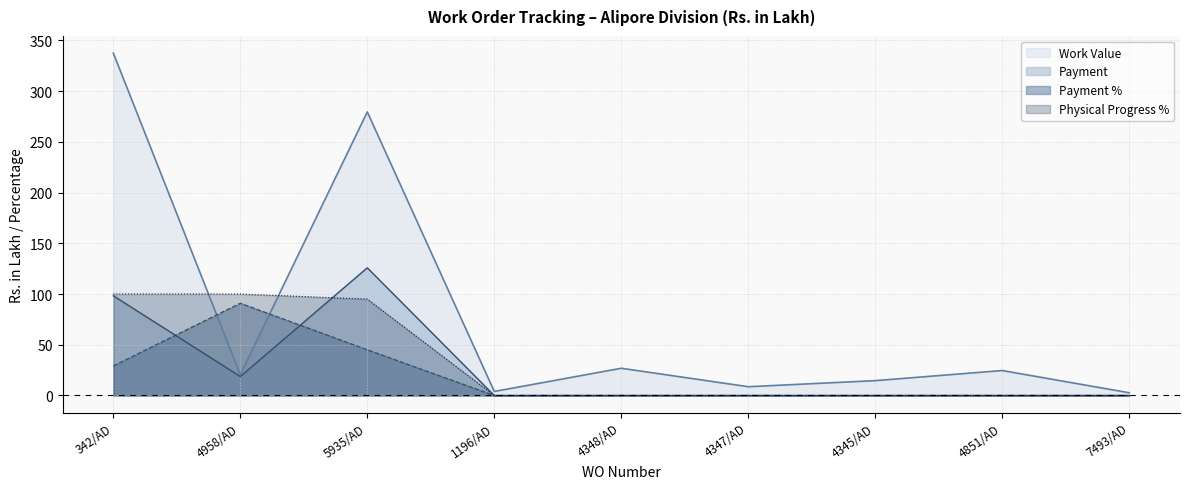

What is the value of the Payment point at the 3rd from the left?

125.8